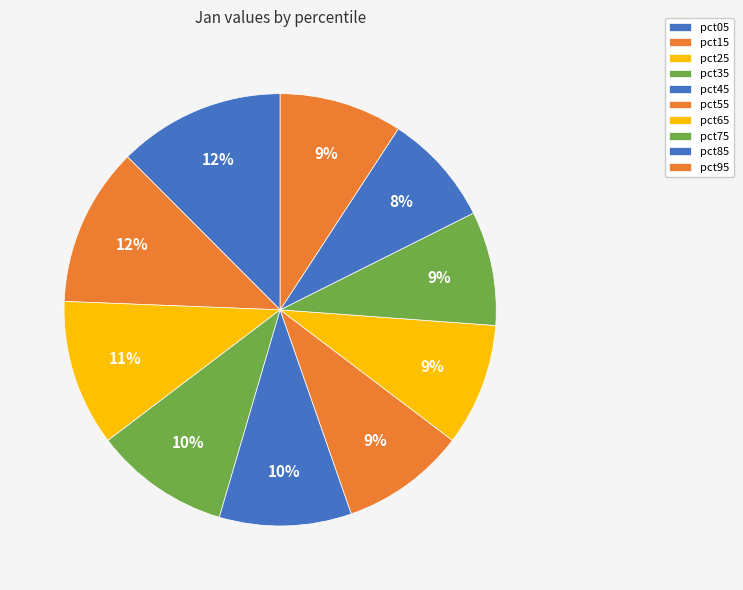

What percentage is the pct75 slice, to the nearest percent?

9%